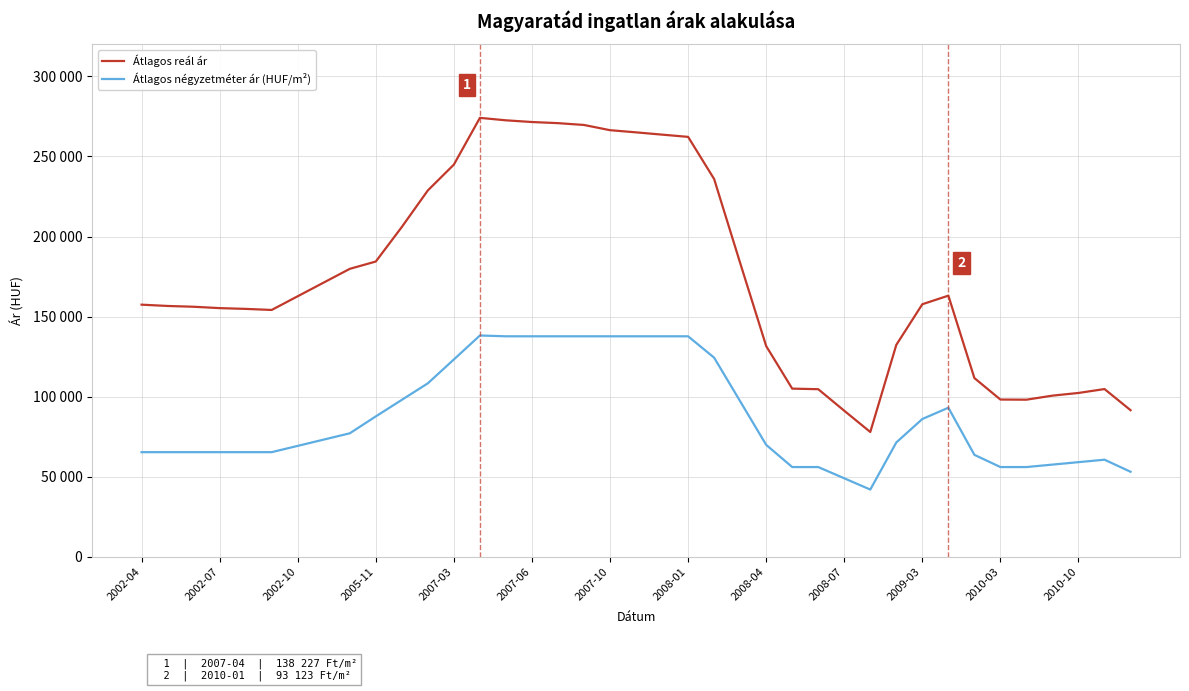

Is this an area chart (filled region under the line)?

No